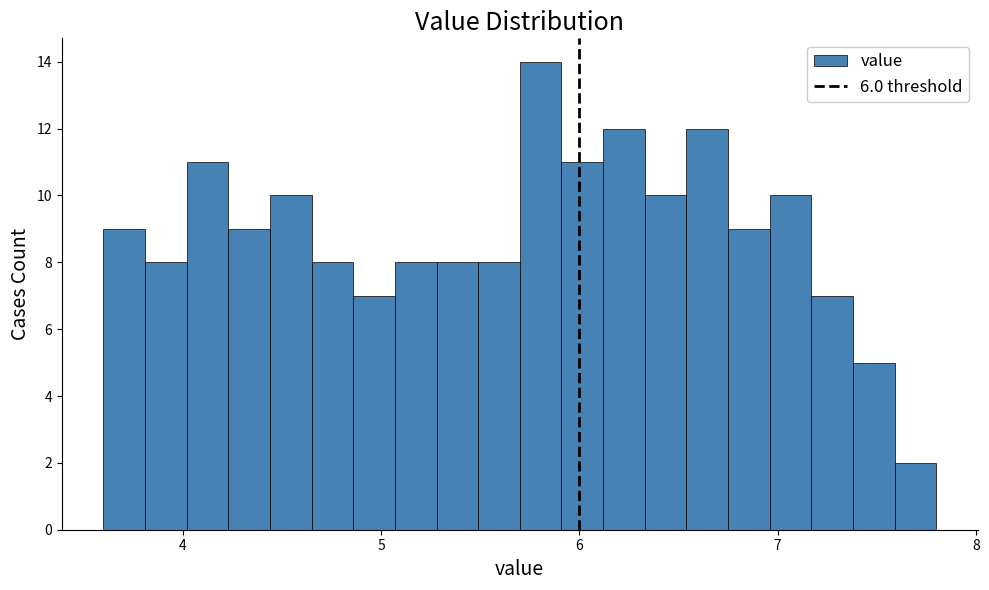

Read against the x-axis, roughly where is the centre of the tallest bar?

5.8